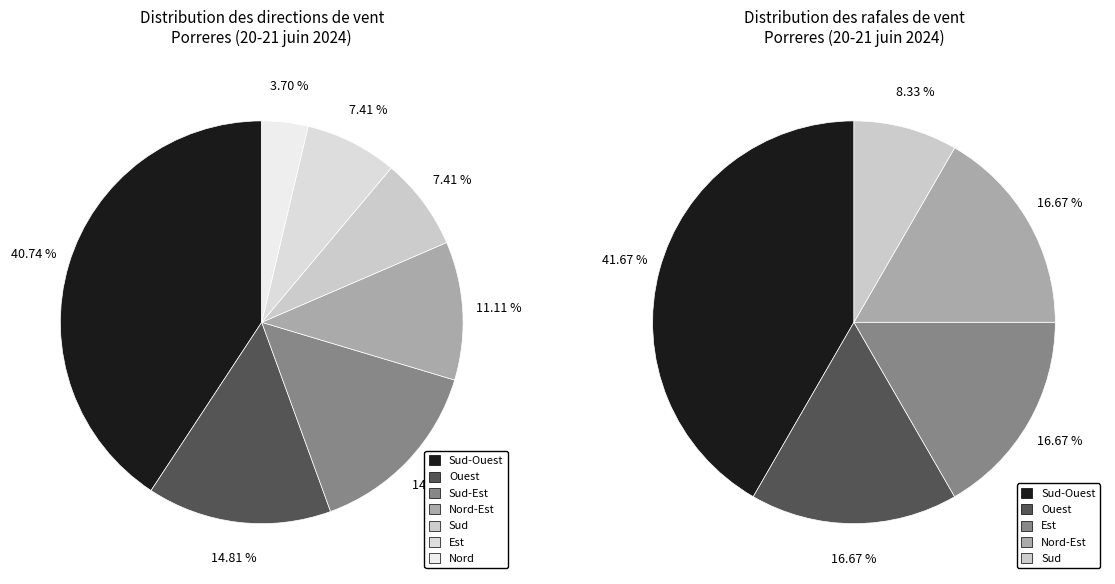

To the nearest percent, what is the average slice percentage?

14%